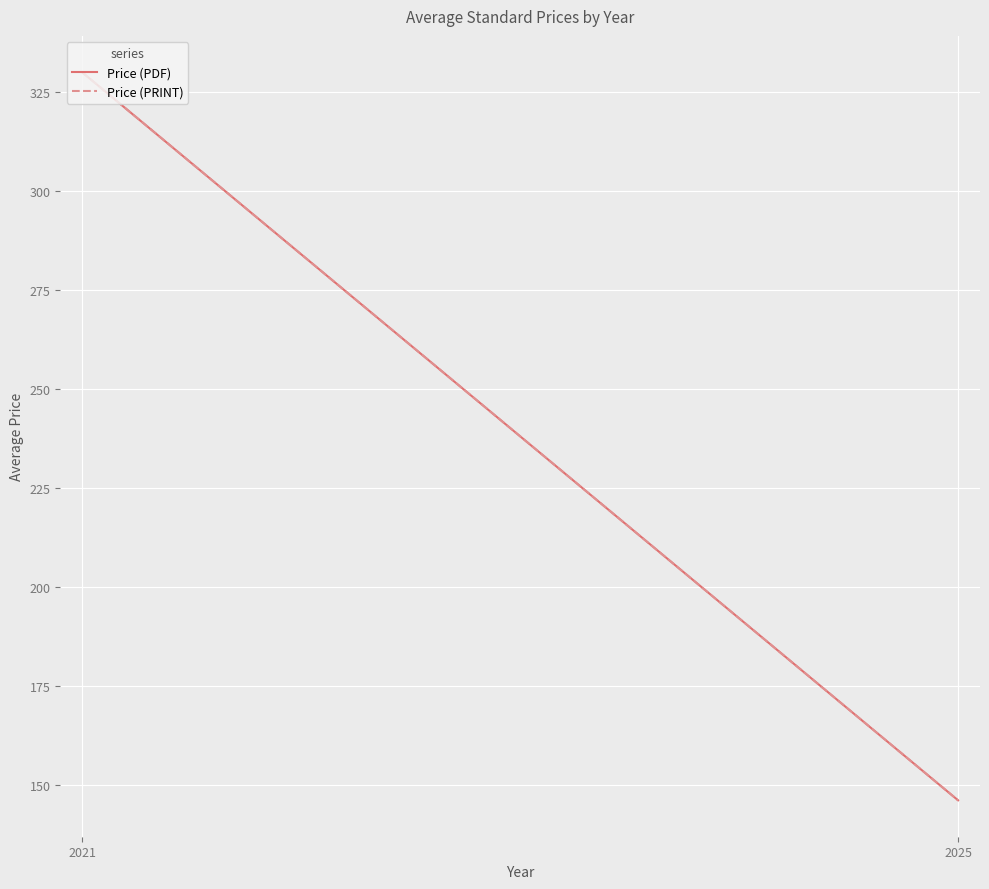

True or false: Price (PRINT) has a value of 195.2 at 2021.

False